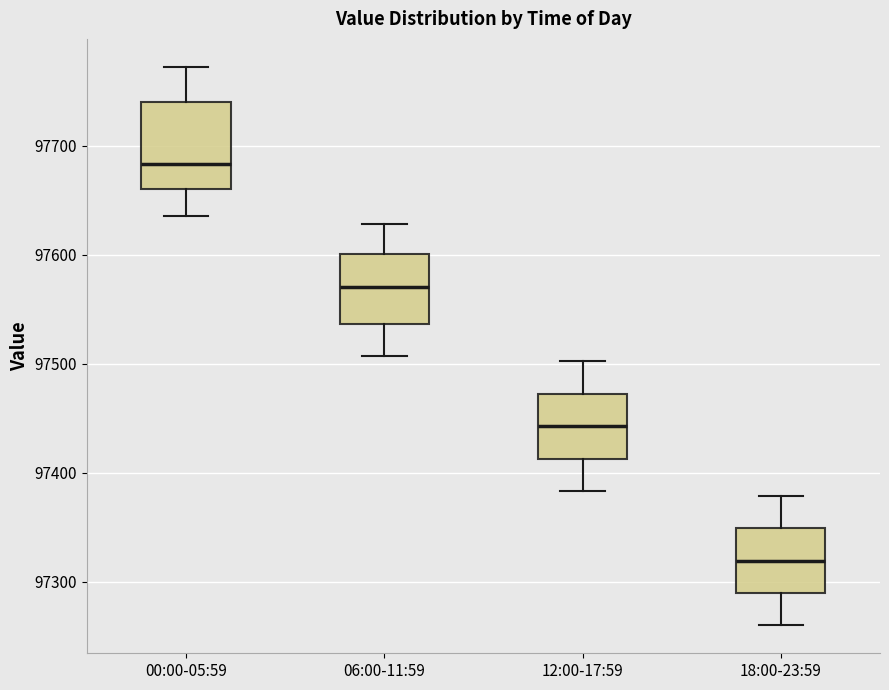

Reading left to right, transcribe this box plot: for each box, give where its median line is, the range the box spans, and where its two whiskers end, as read against the y-axis. The values are not printed on the chart, so give them approximately, as read against the axis.

00:00-05:59: median 97680, box 97660 to 97740, whiskers 97640 to 97770
06:00-11:59: median 97570, box 97540 to 97600, whiskers 97510 to 97630
12:00-17:59: median 97440, box 97410 to 97470, whiskers 97380 to 97500
18:00-23:59: median 97320, box 97290 to 97350, whiskers 97260 to 97380